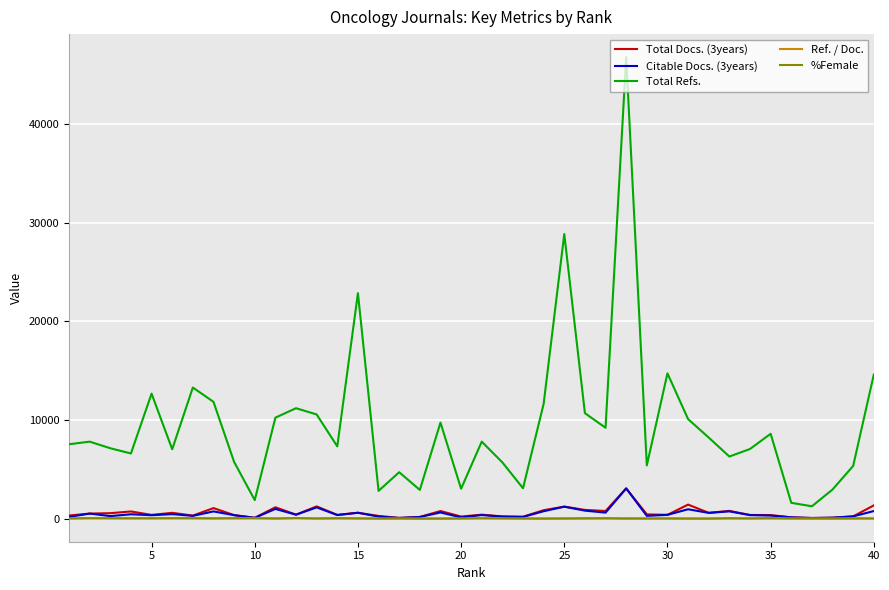

True or false: Citable Docs. (3years) and Total Refs. intersect in this chart.

False